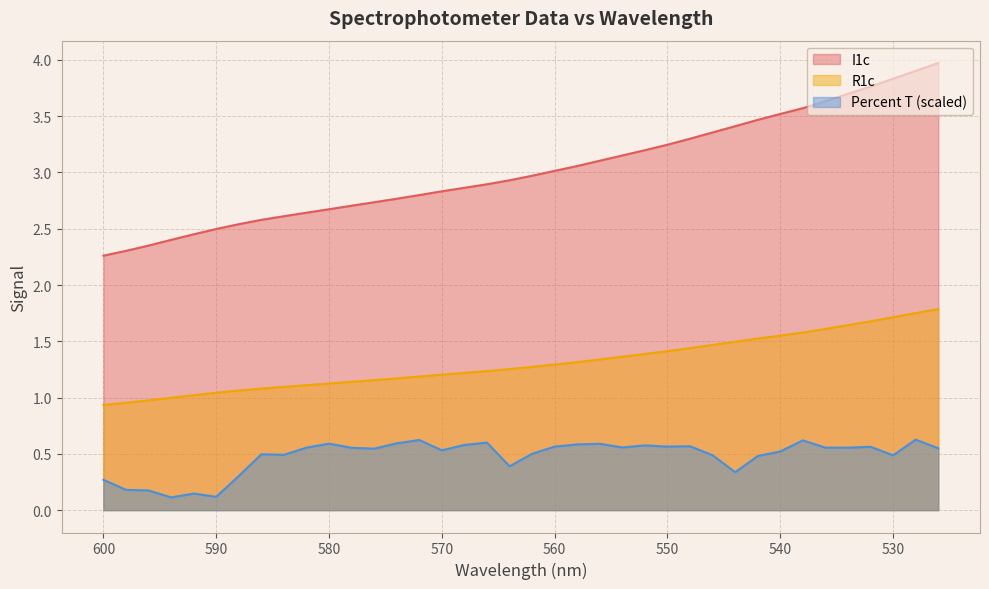

At which category does the chart reach its peak across all series?

526